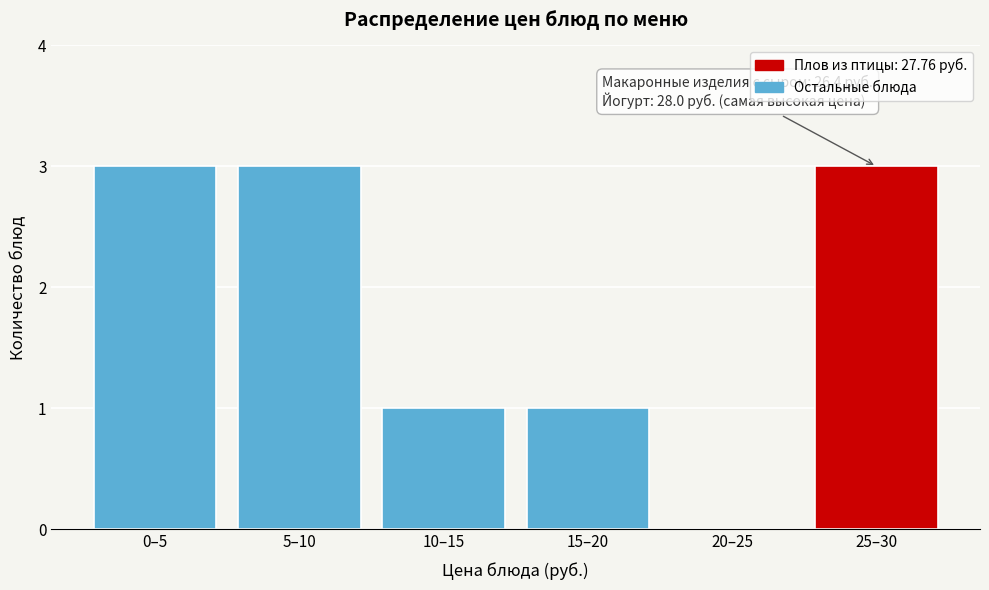

Reading left to right, transcribe all the data shown in this chart.

0–5=3	5–10=3	10–15=1	15–20=1	20–25=0	25–30=3